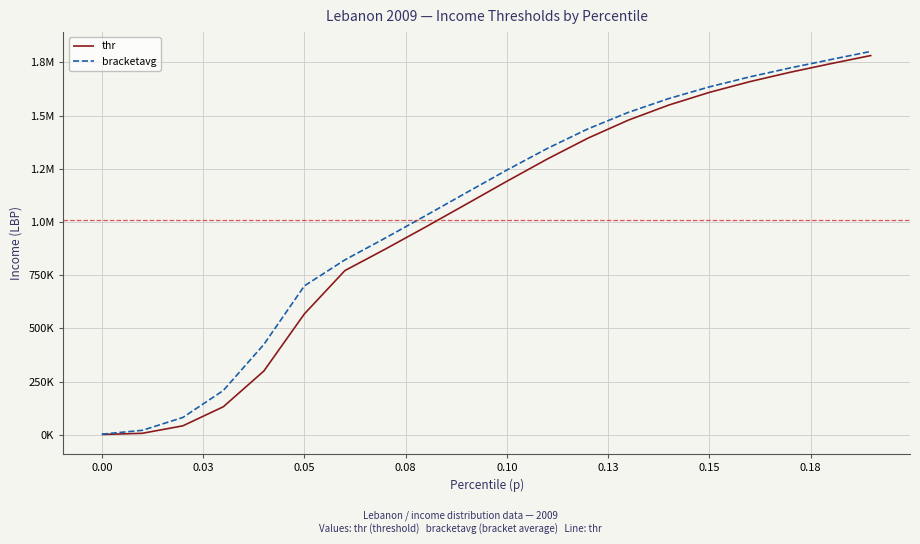

What is the maximum value for thr?

1783053.2